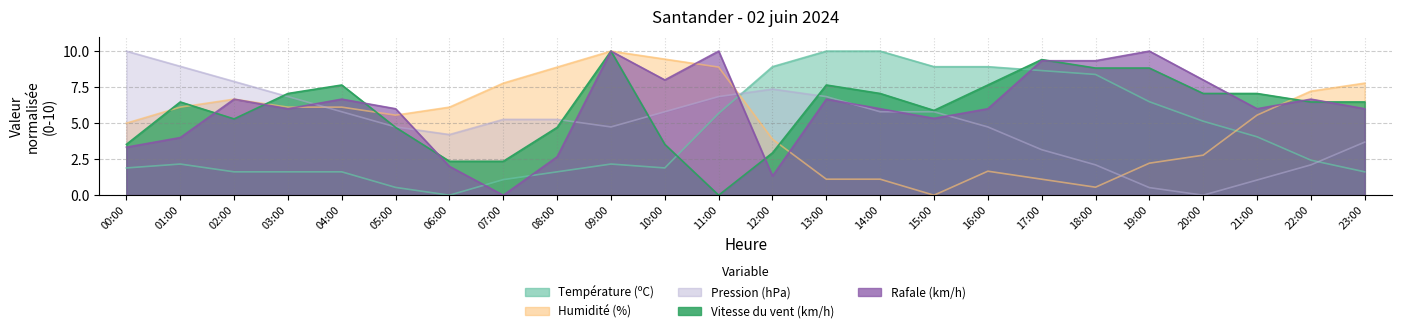

What is the average value of the Vitesse du vent (km/h) series?

6.0